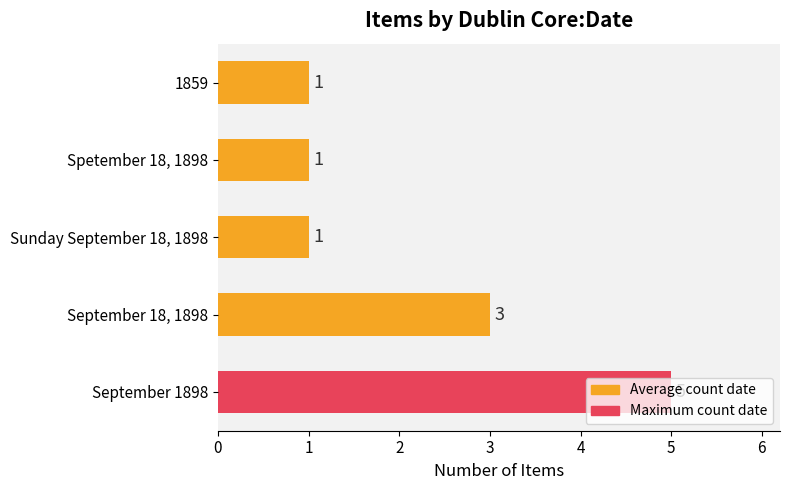

Is it true that the value at September 18, 1898 is 3?

True